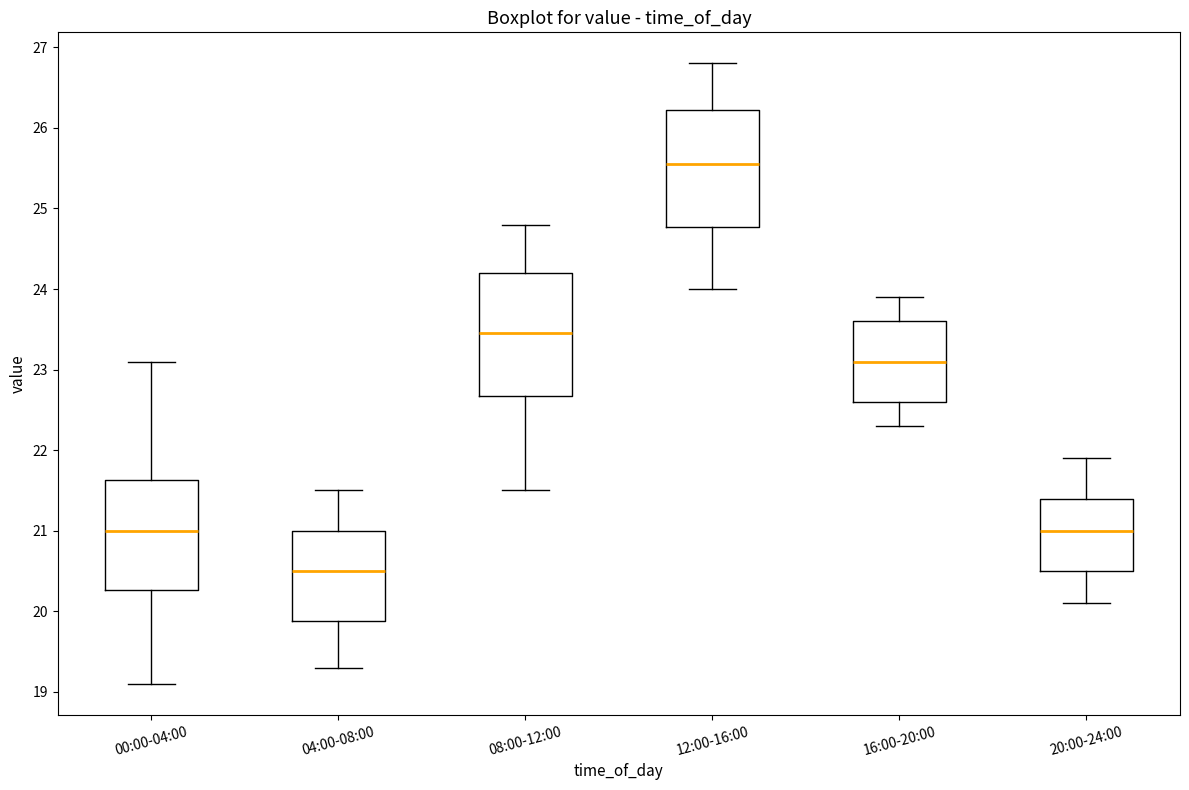

Reading left to right, transcribe this box plot: for each box, give where its median line is, the range the box spans, and where its two whiskers end, as read against the y-axis. The values are not printed on the chart, so give them approximately, as read against the axis.

00:00-04:00: median 21.0, box 20.3 to 21.6, whiskers 19.1 to 23.1
04:00-08:00: median 20.5, box 19.9 to 21.0, whiskers 19.3 to 21.5
08:00-12:00: median 23.5, box 22.7 to 24.2, whiskers 21.5 to 24.8
12:00-16:00: median 25.6, box 24.8 to 26.2, whiskers 24.0 to 26.8
16:00-20:00: median 23.1, box 22.6 to 23.6, whiskers 22.3 to 23.9
20:00-24:00: median 21.0, box 20.5 to 21.4, whiskers 20.1 to 21.9